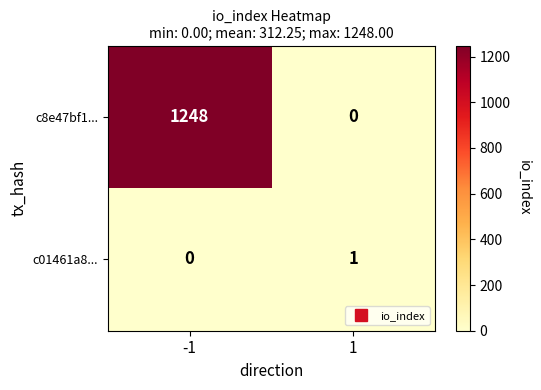

The c8e47bf1... series shows 506 at 1. True or false?

False